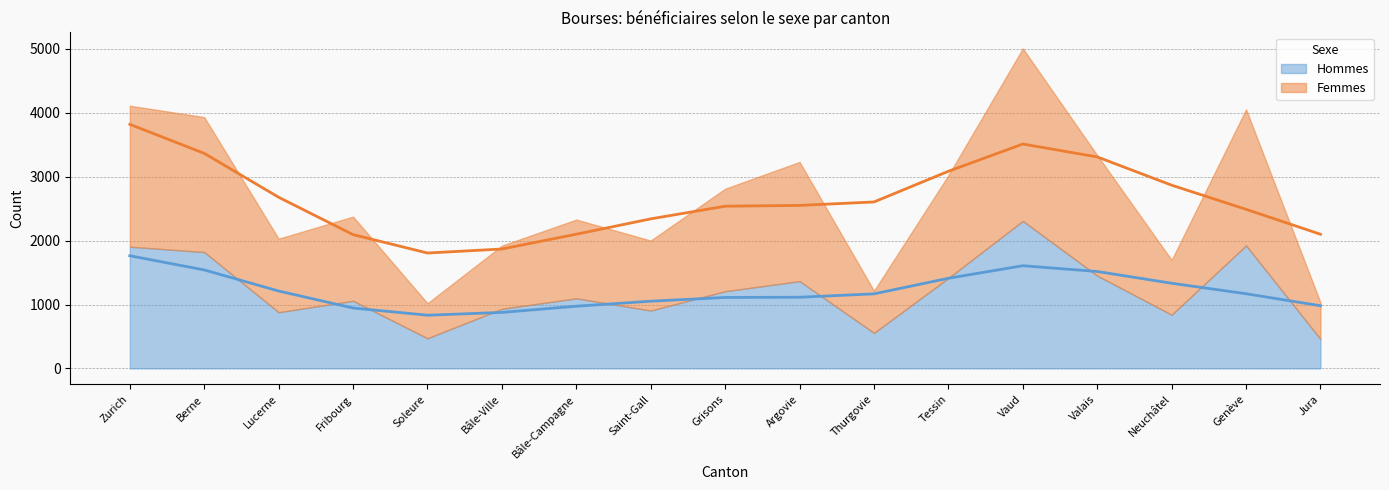

What is the label of the 5th point from the right?

Vaud